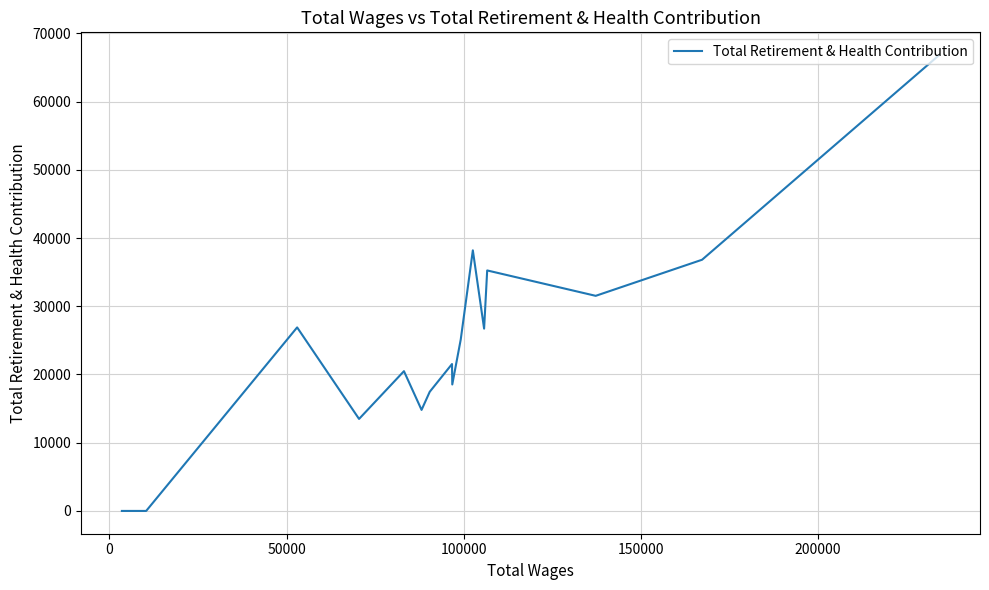

True or false: the data shows 21739 at 10.

False